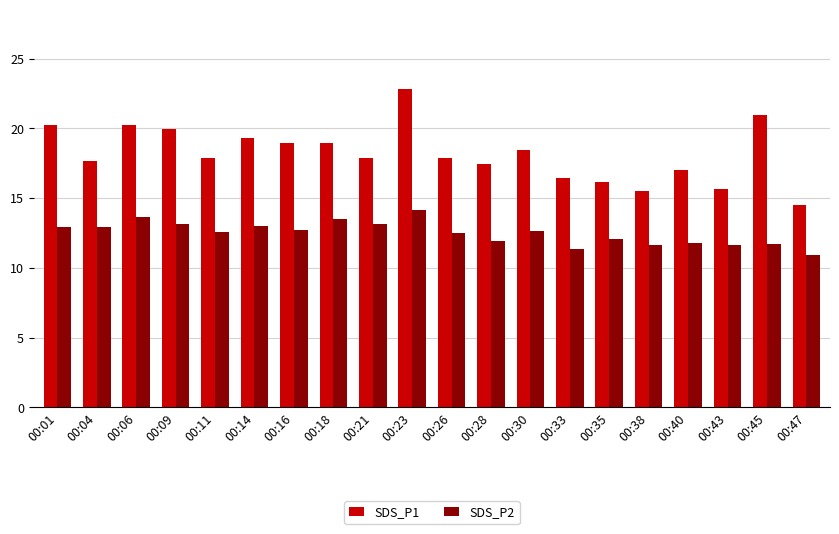

At how many categories does at least one series exceed 12?

20